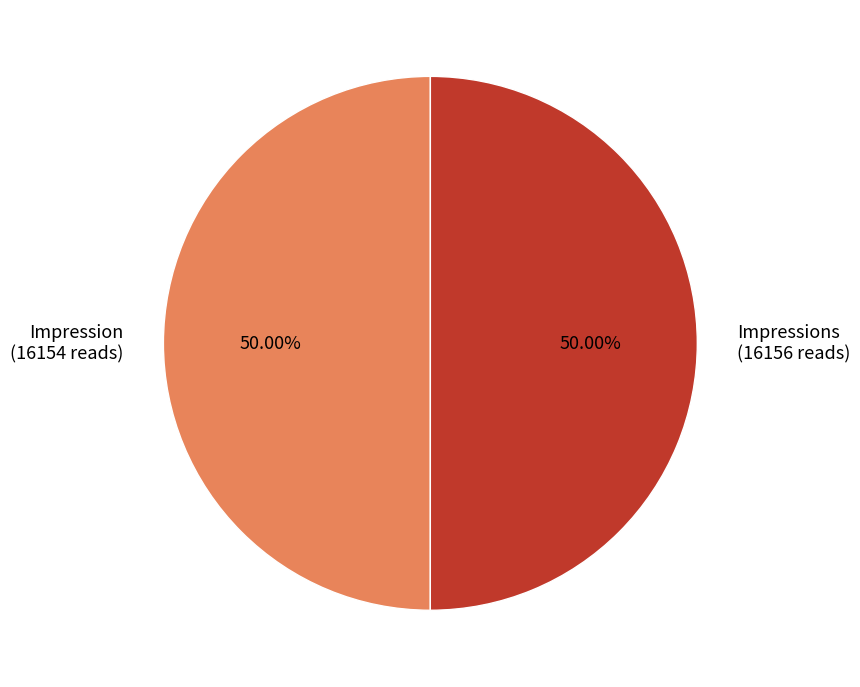

What is the ratio of the value at Impressions (16156 reads) to the value at Impression (16154 reads)?

1.0